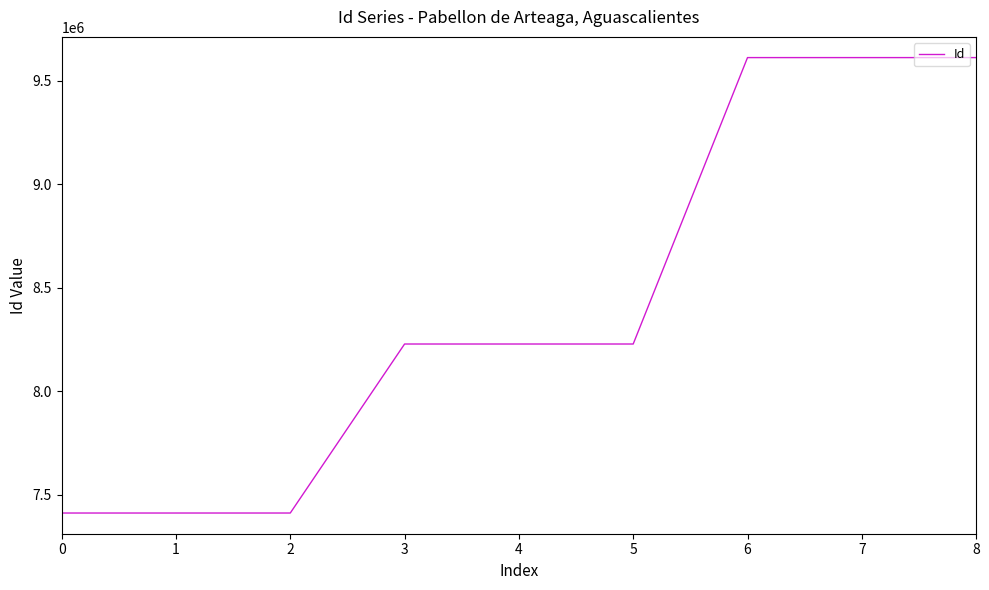

How many categories are shown in the chart?

9